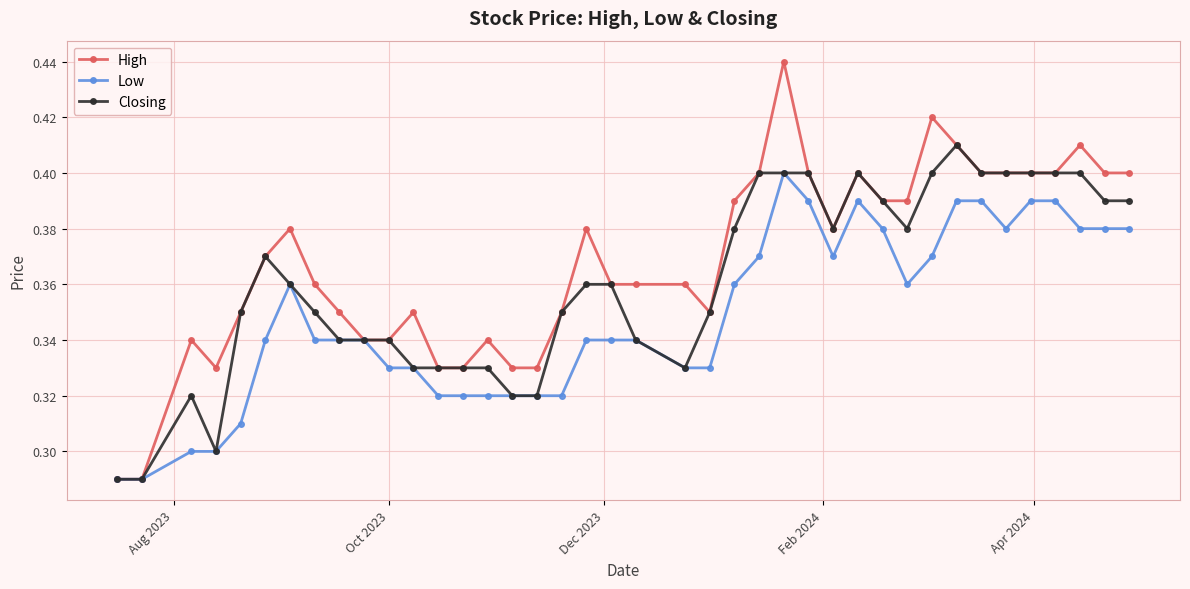

List the series in order of their overall mean, lowest first.

Low, Closing, High